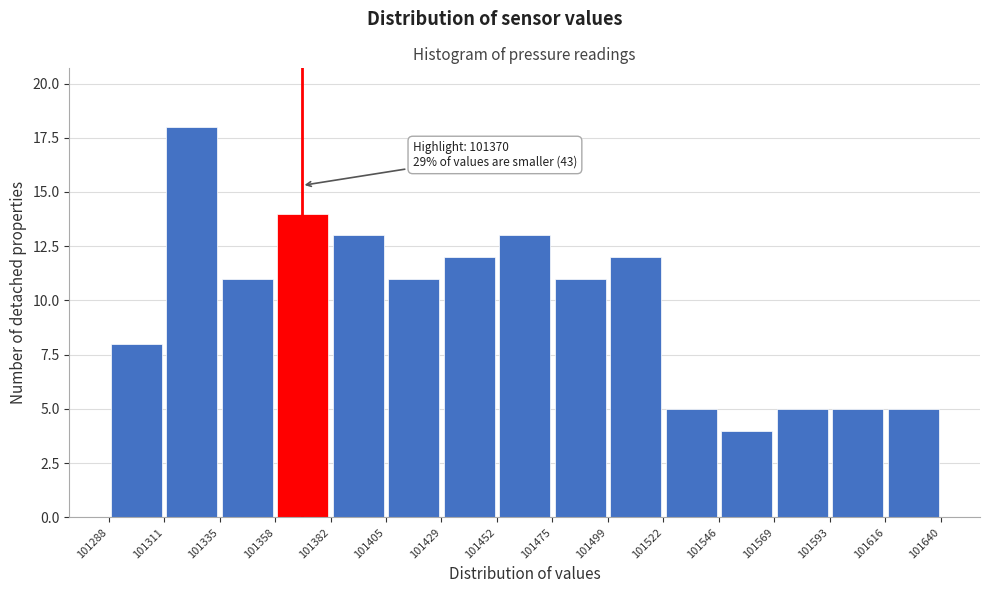

Over which range of the x-axis is the bar tallest?

101311 to 101335